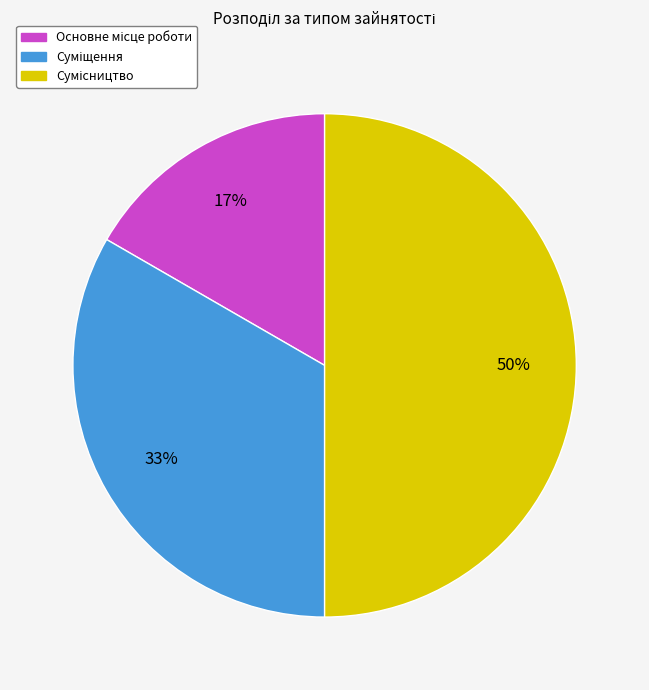

To the nearest percent, what is the difference between the largest and smallest slice percentages?

33%